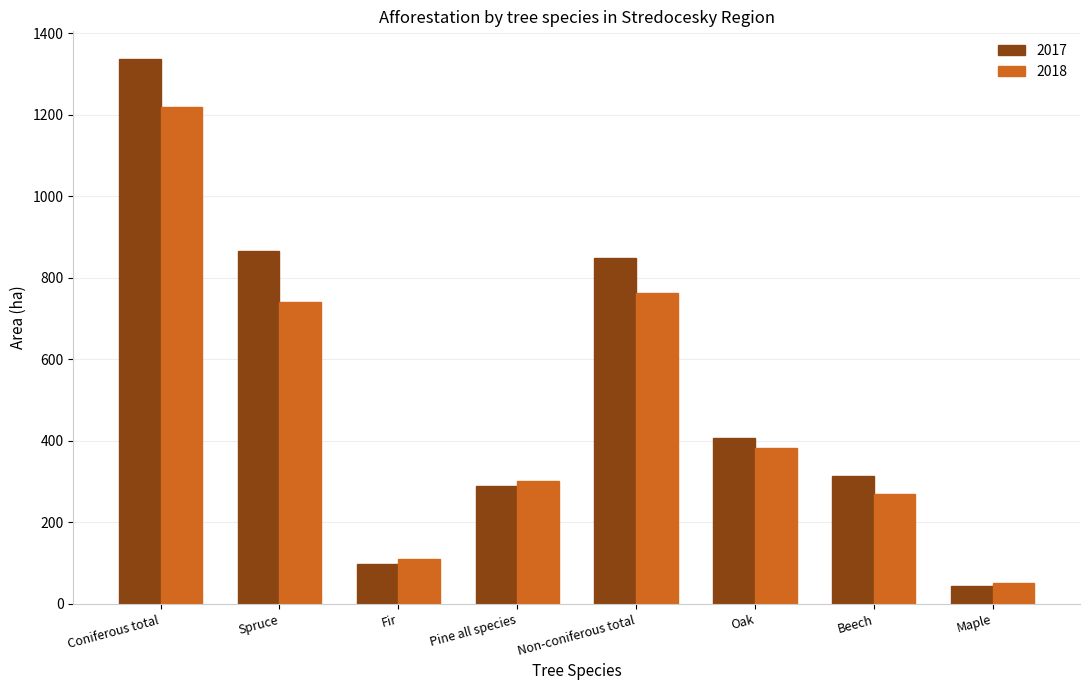

What position from the right is Spruce?

7